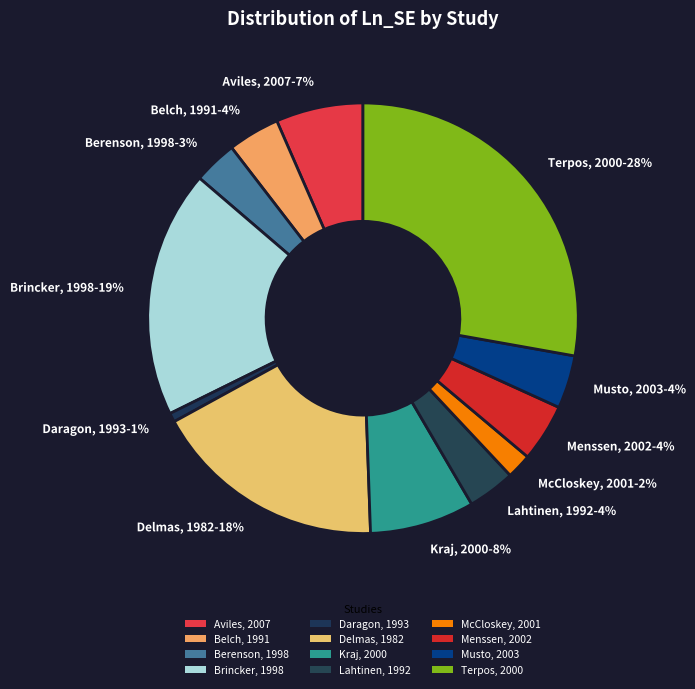

Between Daragon, 1993-1% and Kraj, 2000-8%, which is larger?

Kraj, 2000-8%